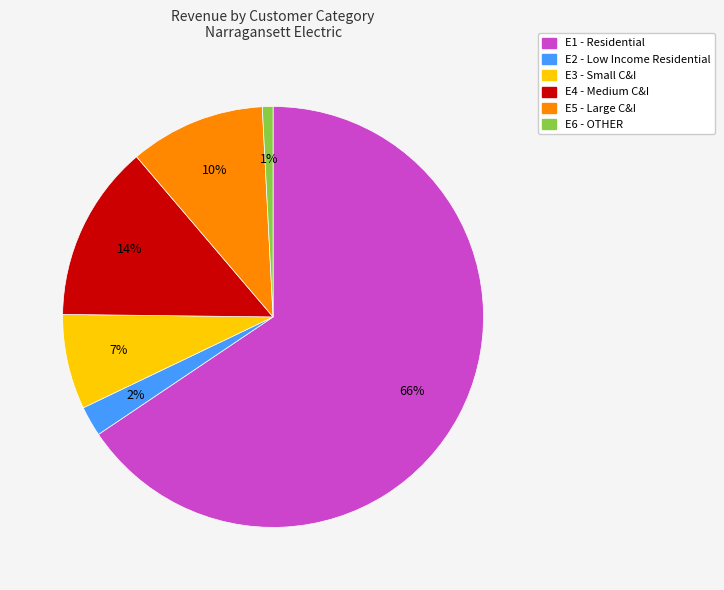

How many segments does this pie chart have?

6